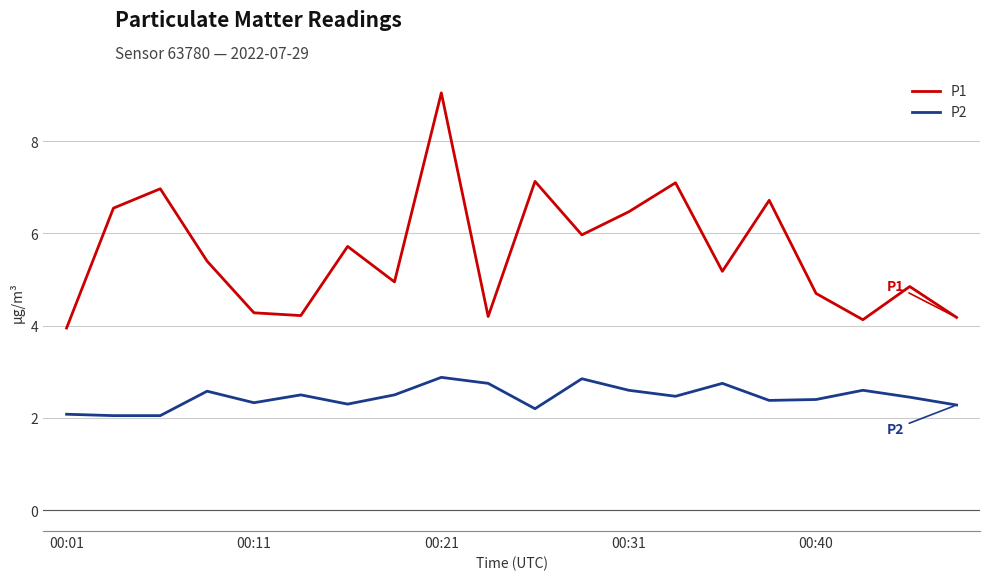

Which series has the largest total across all categories?

P1